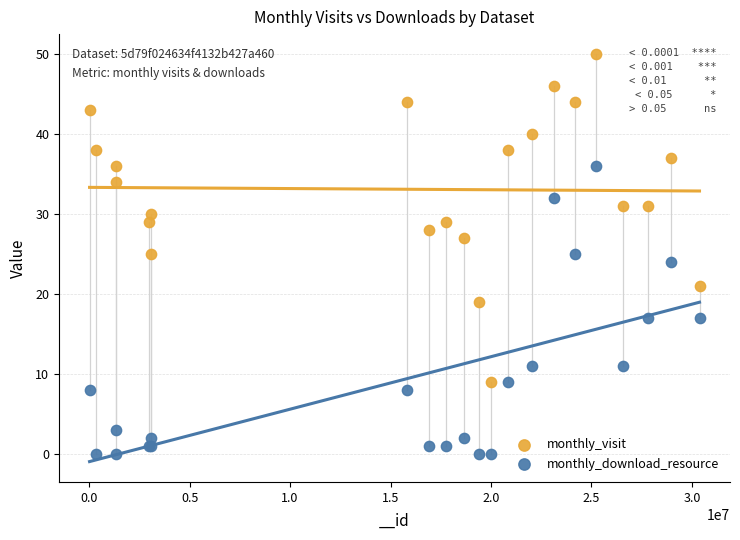

What is the X range (max minus min) for the scatter plot?

30362450